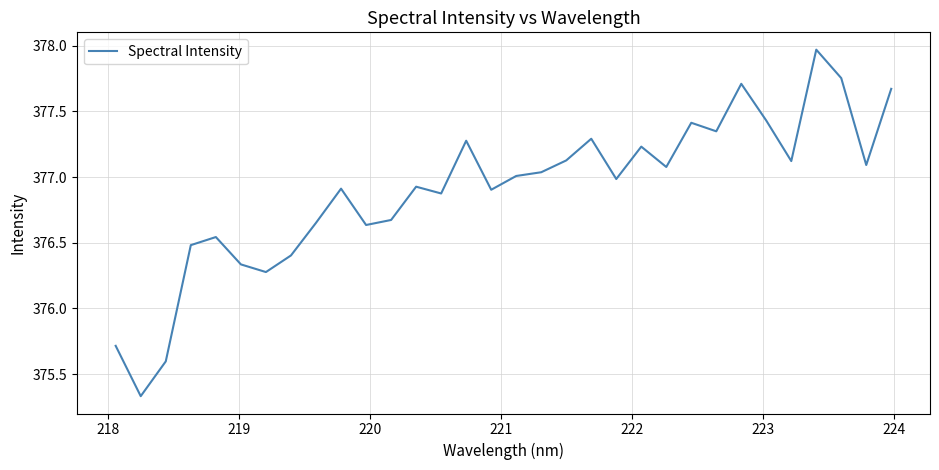

What is the difference between the maximum and minimum values?

2.6